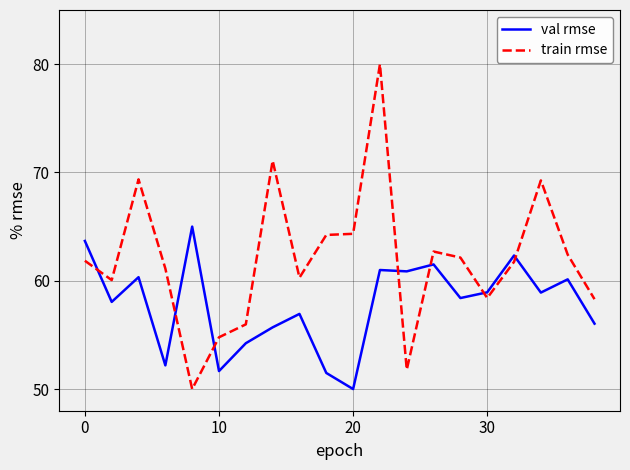

What is the maximum value for train rmse?

80.0